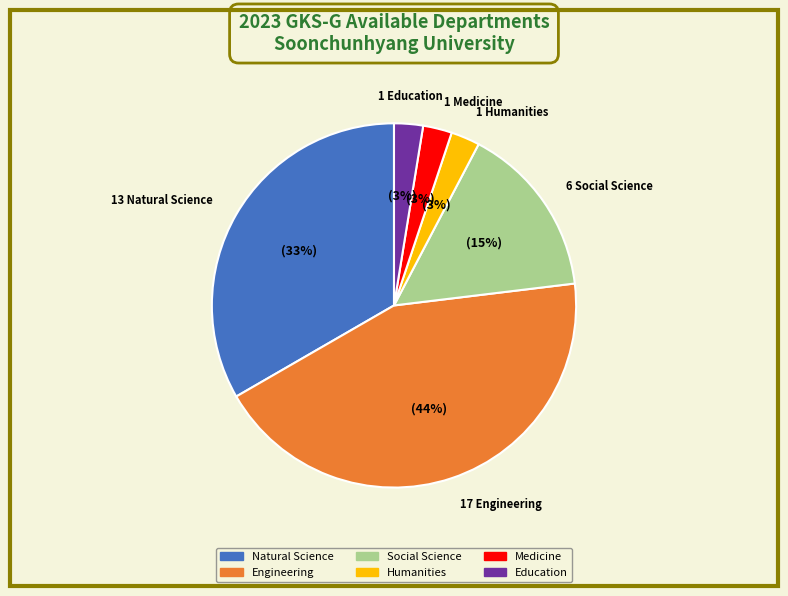

What is the largest slice in the pie chart?

Engineering